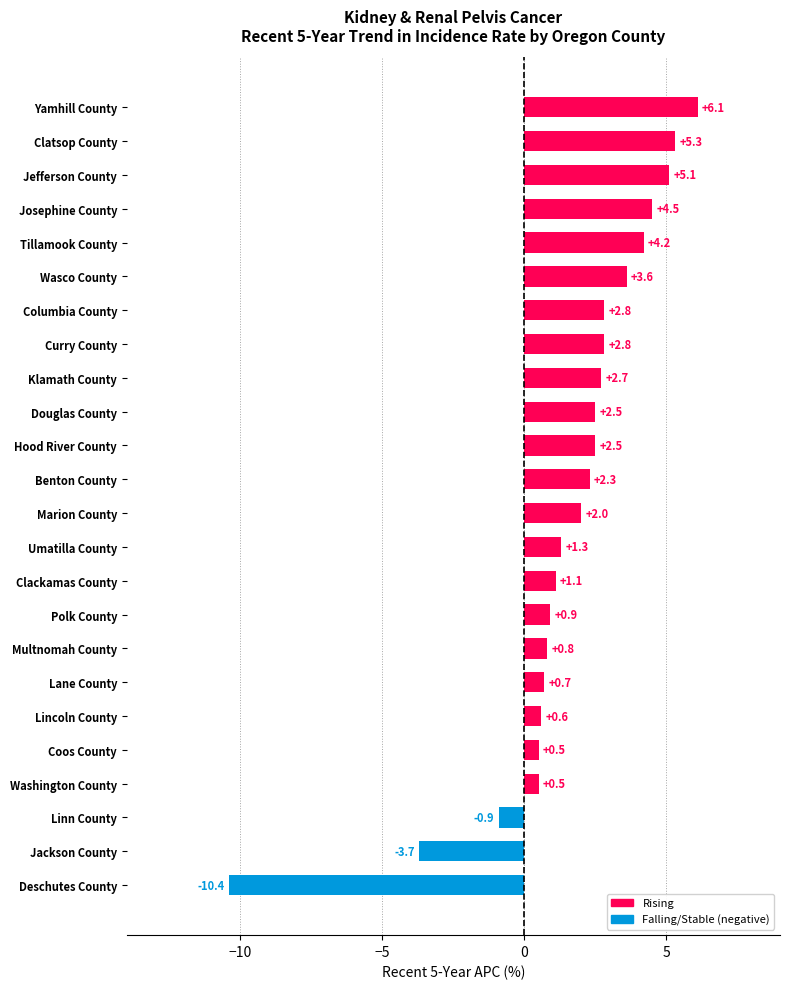

At which label is the value closest to -2?

Linn County